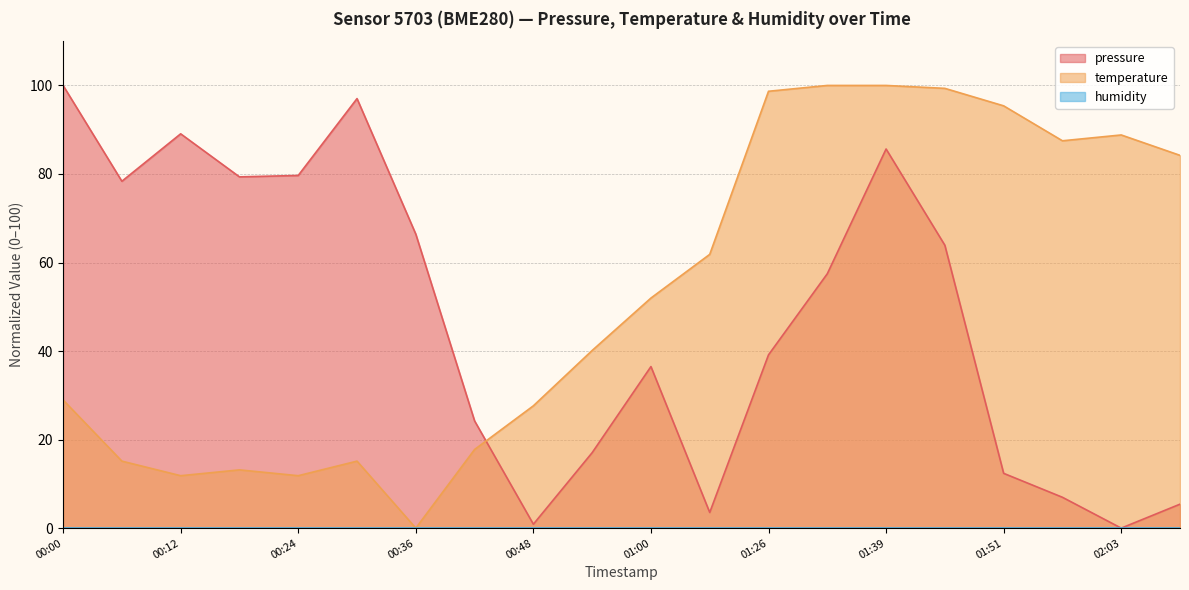

Count the number of data series in this chart.

3